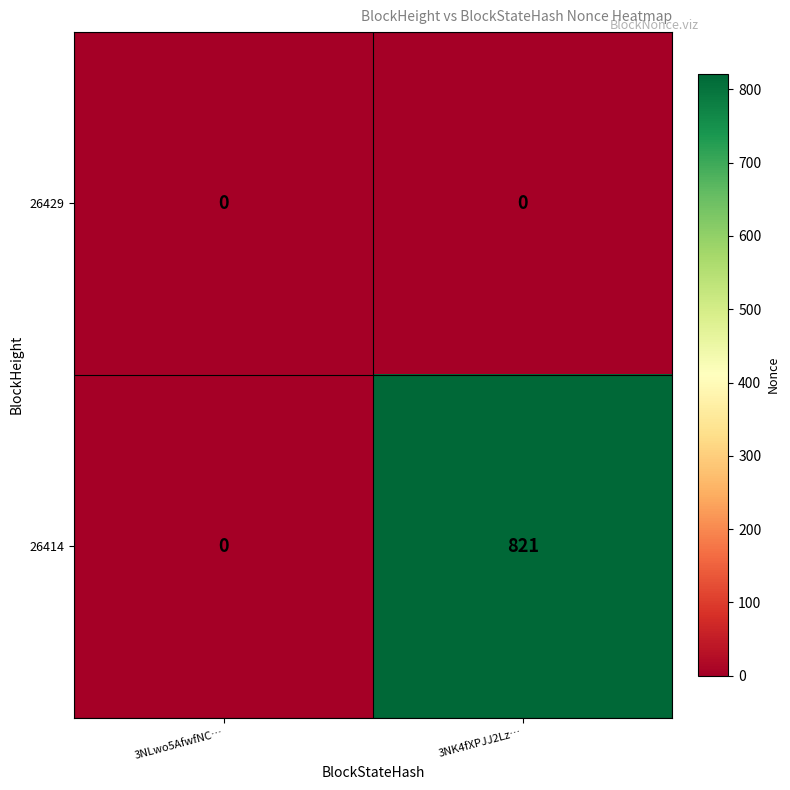

At which category is the sum across all series the highest?

3NK4fXPJJ2Lz…